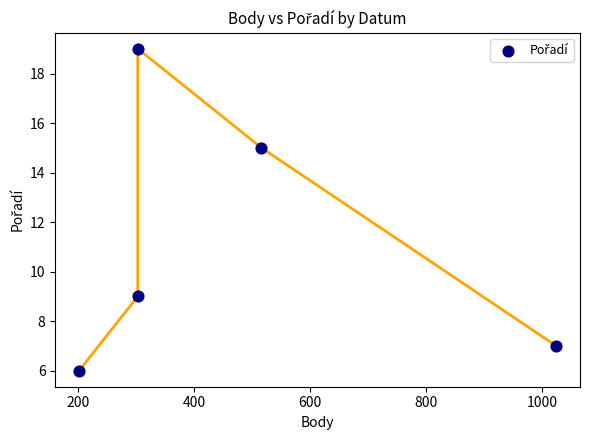

What is the average X value?

470